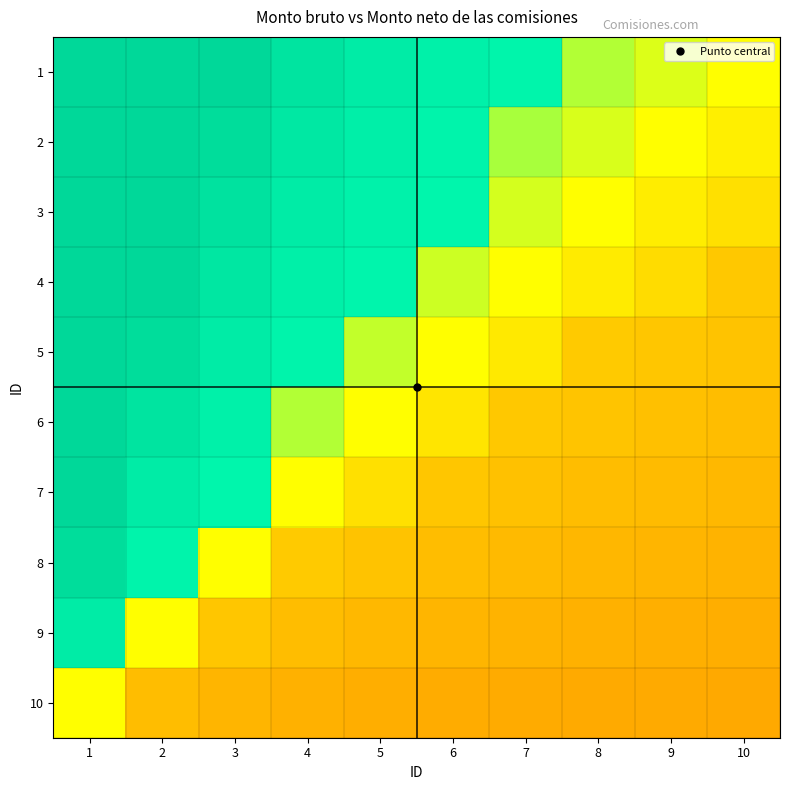

List the series in order of their peak value, lowest first.

10, 9, 8, 1, 2, 3, 4, 5, 6, 7